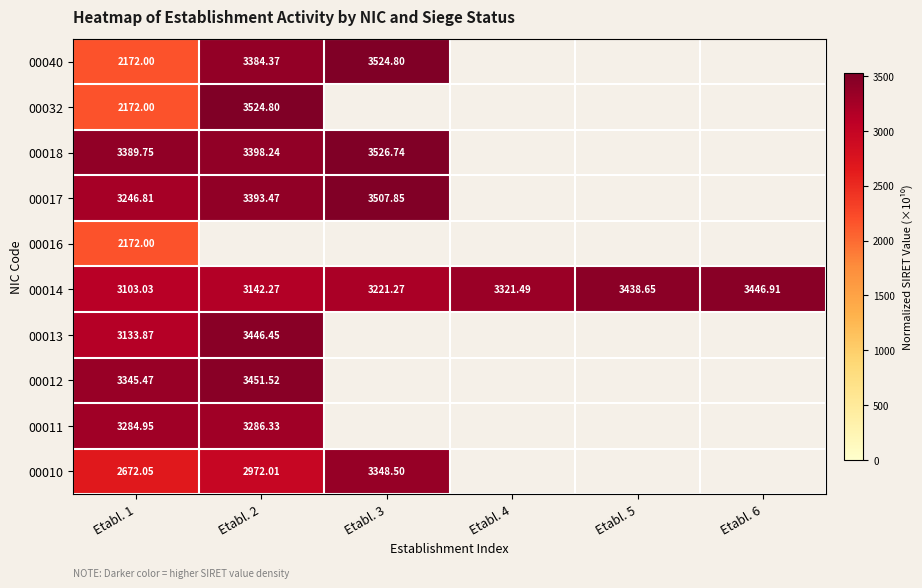

Is the value of 00011 at Etabl. 2 greater than the value of 00014 at Etabl. 5?

No